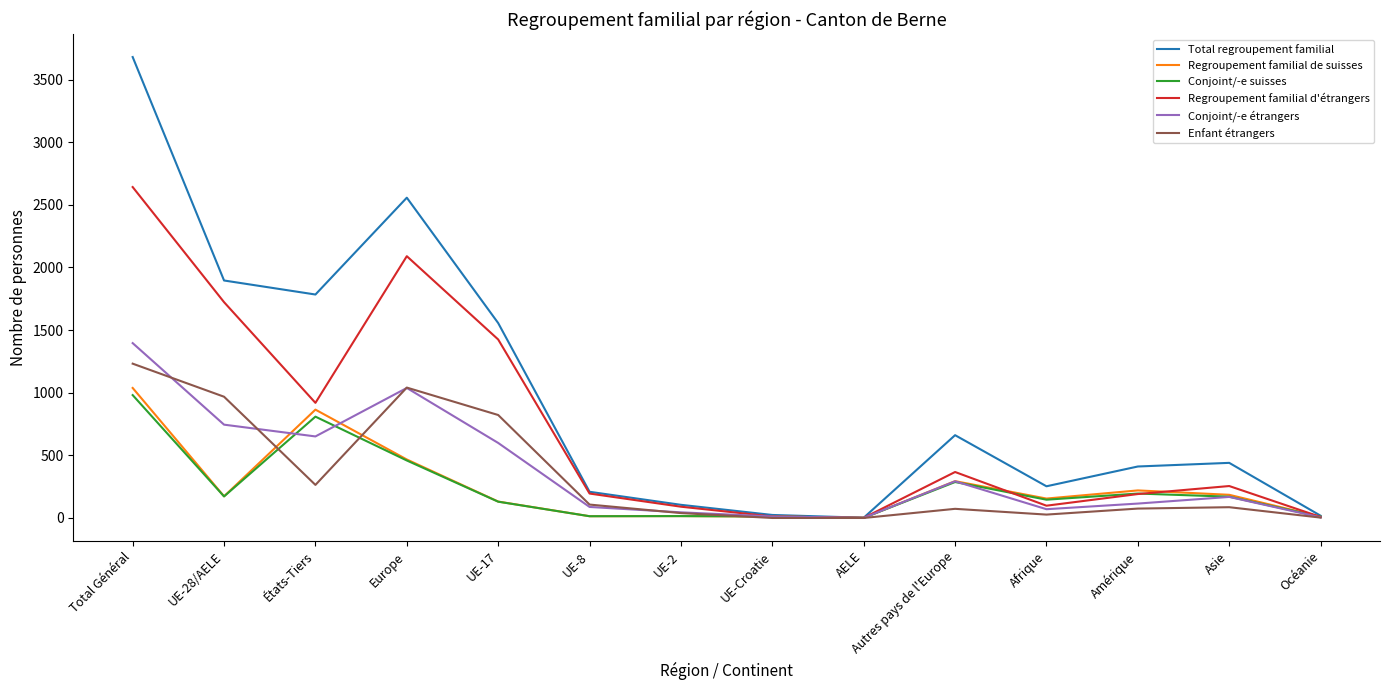

Is the value of Regroupement familial d'étrangers at Afrique greater than the value of Total regroupement familial at Asie?

No